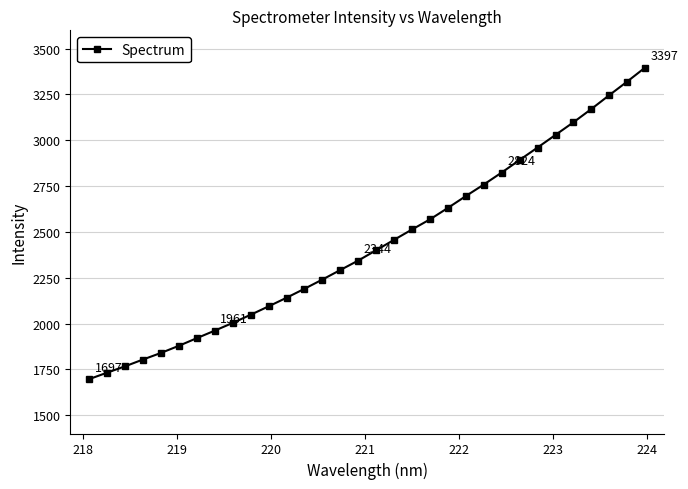

What is the difference between the maximum and minimum values?

1700.1